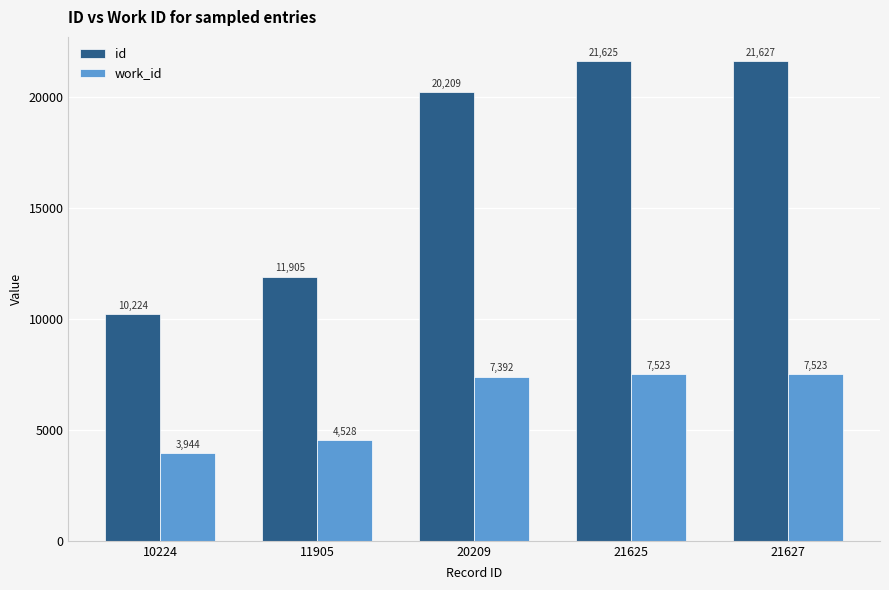

Which series has the largest total across all categories?

id